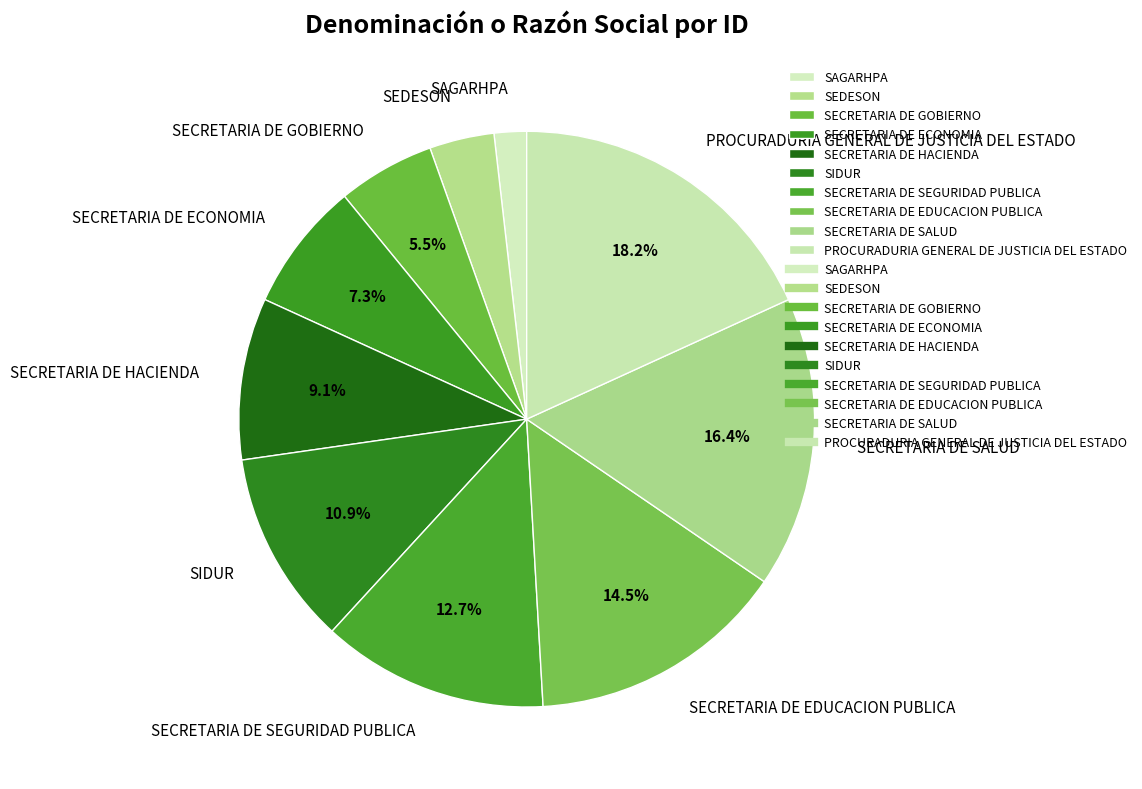

Which has a higher value, SIDUR or SECRETARIA DE GOBIERNO?

SIDUR